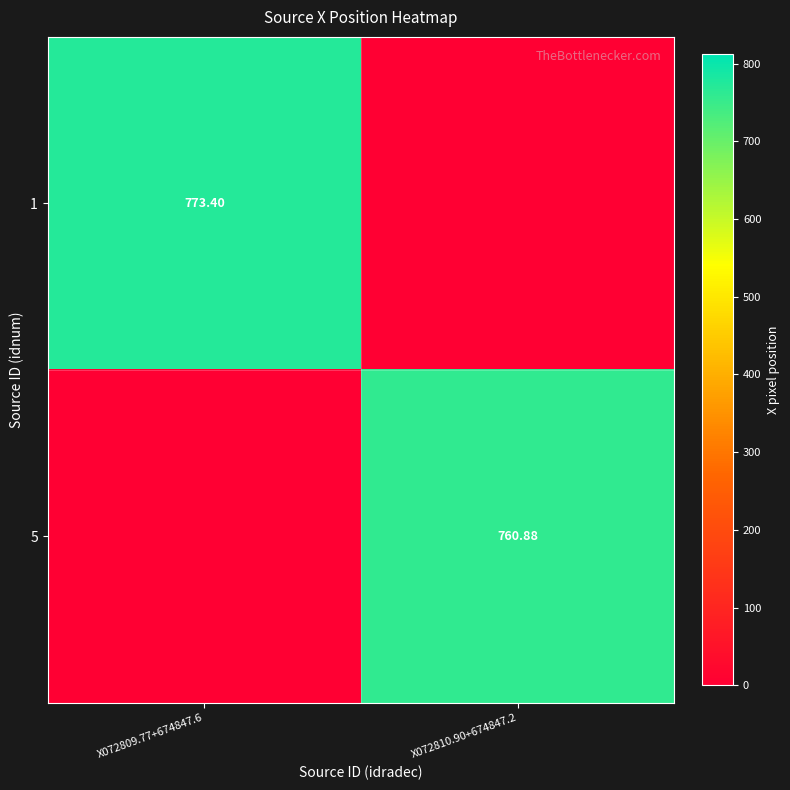

Is the value of 5 at X072810.90+674847.2 greater than the value of 1 at X072809.77+674847.6?

No